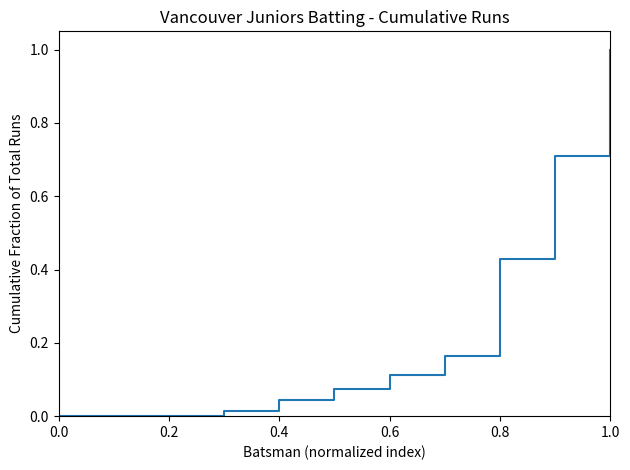

Is this an area chart (filled region under the line)?

No